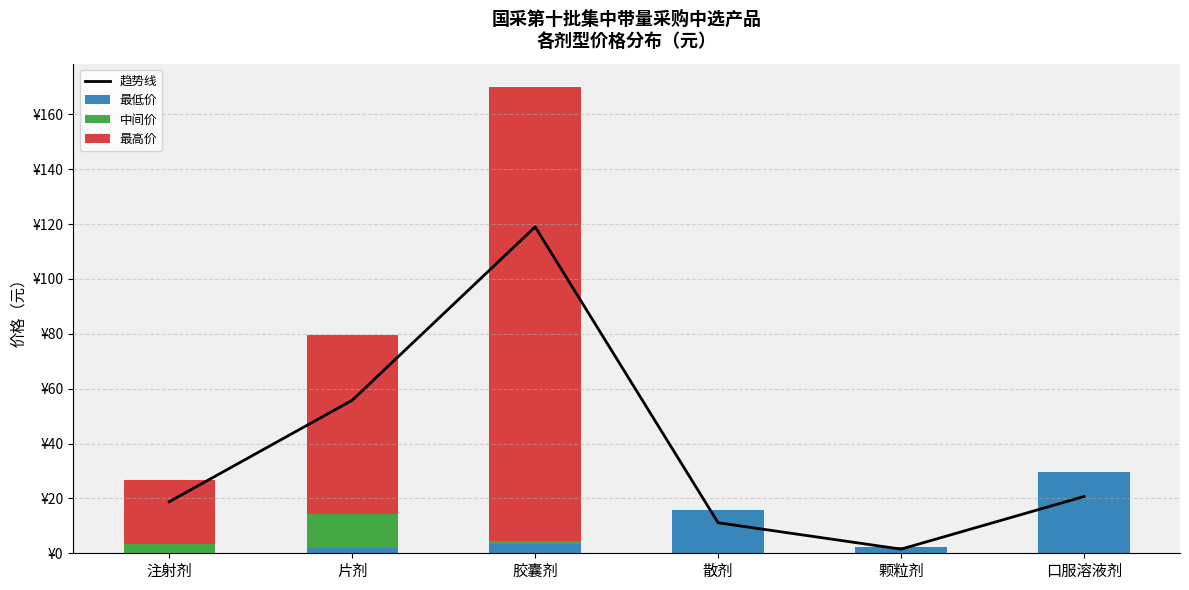

Reading left to right, extract all data points from this chart.

趋势线: 注射剂=18.8	片剂=55.8	胶囊剂=119.0	散剂=11.1	颗粒剂=1.5	口服溶液剂=20.7
最低价: 注射剂=0.3	片剂=2.1	胶囊剂=3.4	散剂=15.9	颗粒剂=2.2	口服溶液剂=29.6
中间价: 注射剂=3.2	片剂=12.2	胶囊剂=1.2	散剂=0.0	颗粒剂=0.0	口服溶液剂=0.0
最高价: 注射剂=23.4	片剂=65.4	胶囊剂=165.4	散剂=0.0	颗粒剂=0.0	口服溶液剂=0.0